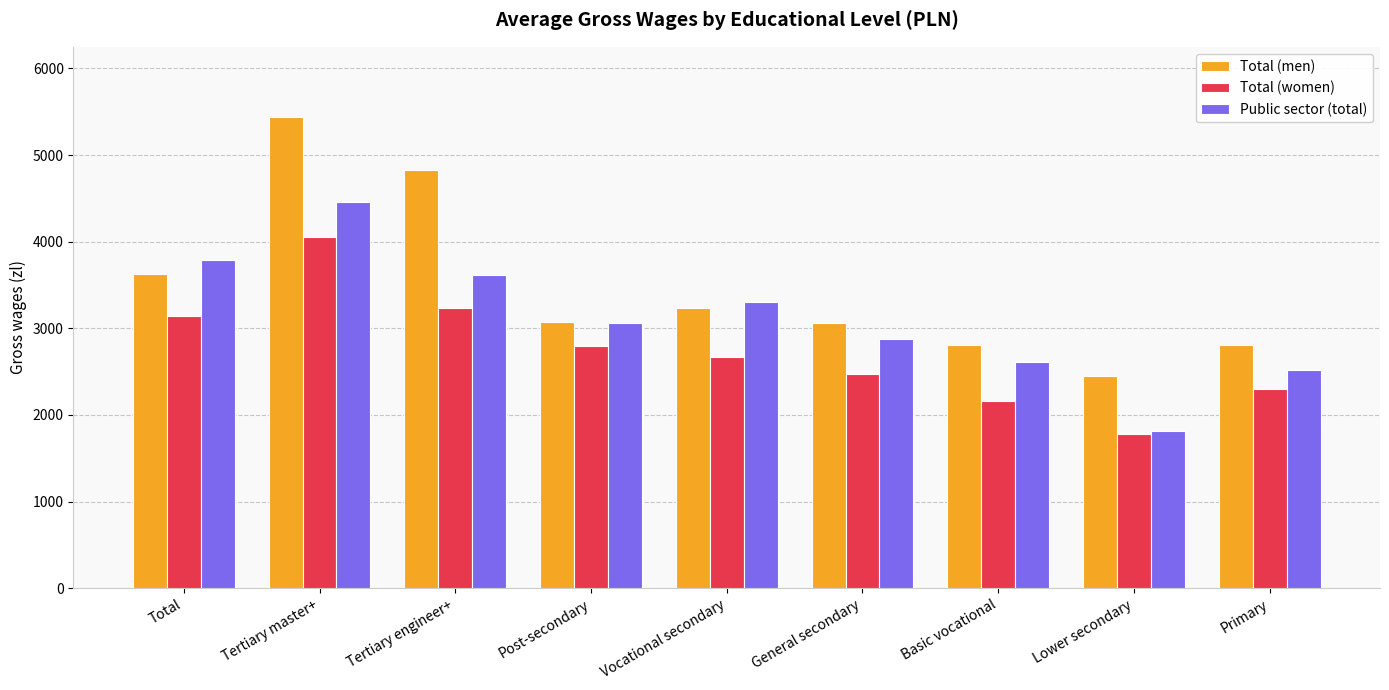

Which series has the widest spread of values?

Total (men)